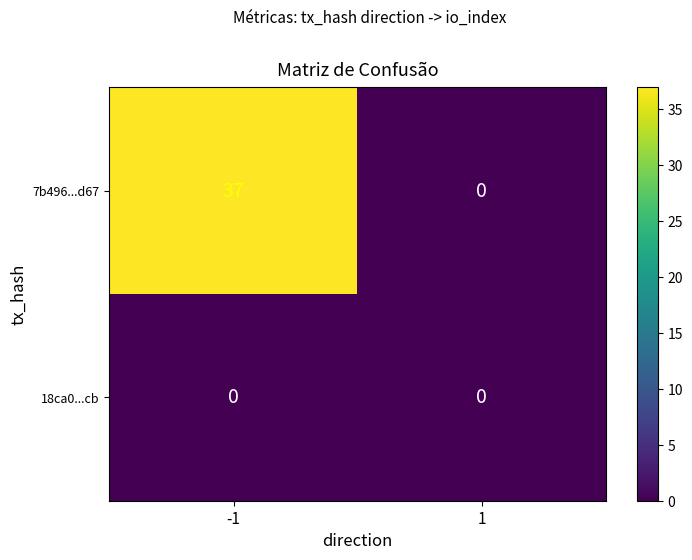

Which series has the largest range (max minus min)?

7b496...d67